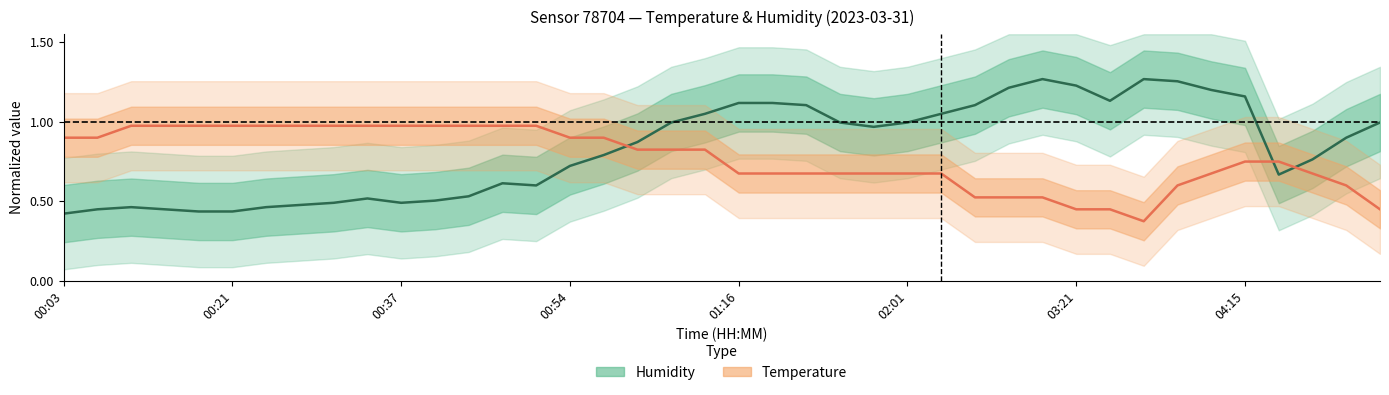

What is the difference between the second highest and minimum values in the Temperature (normalized) series?

0.6